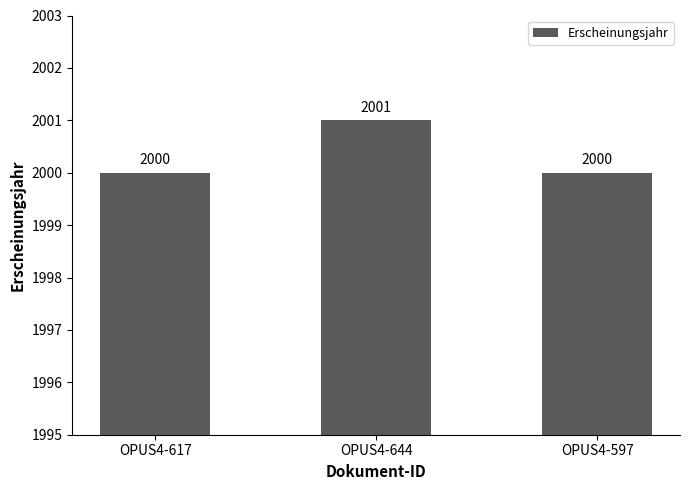

What is the minimum value shown in the chart?

2000